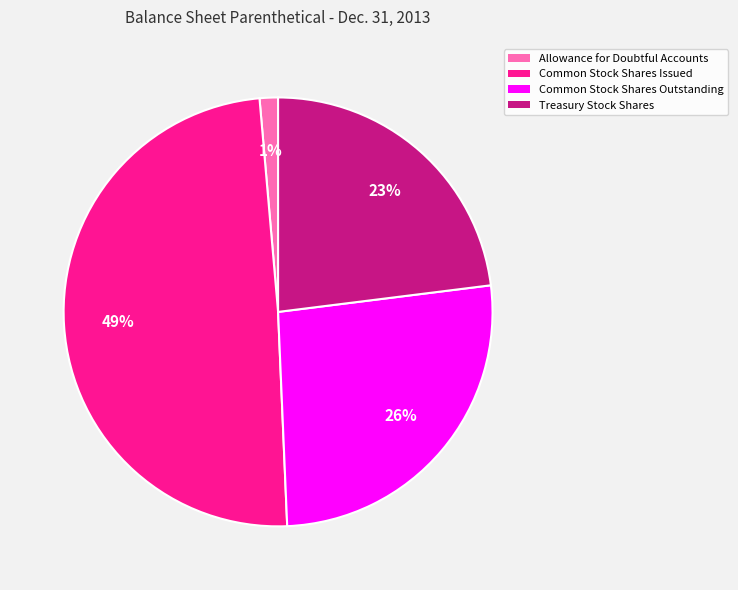

Rank the categories by value from highest to lowest.

Common Stock Shares Issued, Common Stock Shares Outstanding, Treasury Stock Shares, Allowance for Doubtful Accounts